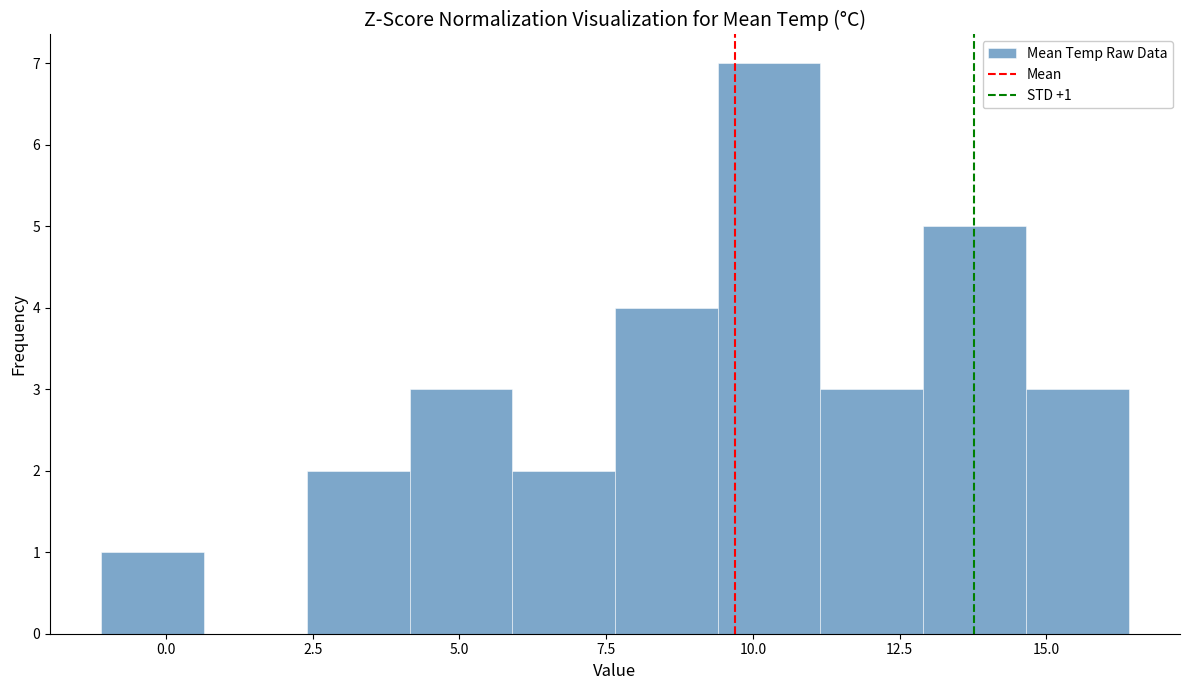

Around what value on the x-axis is the tallest bar? Give the approximate position of its centre, as read against the axis.

10.5